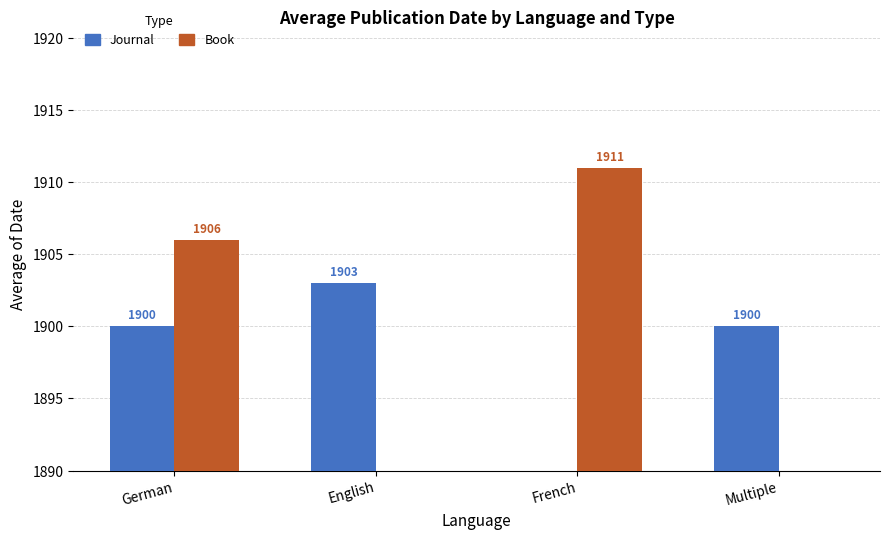

How many groups of bars are there?

4